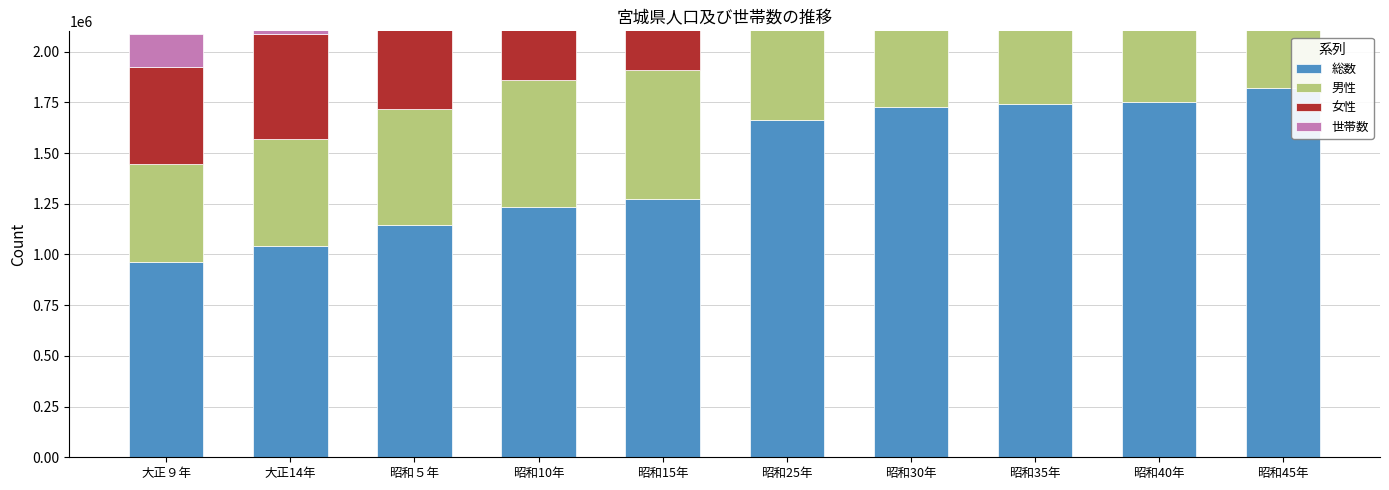

How many values in the 総数 series are below 1663442?

5